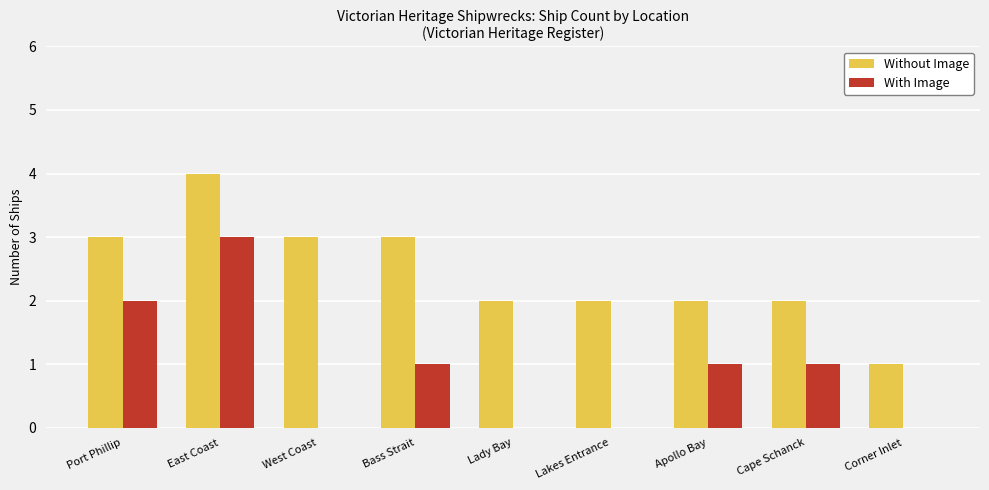

Is the value of With Image at Lakes Entrance greater than the value of Without Image at Port Phillip?

No